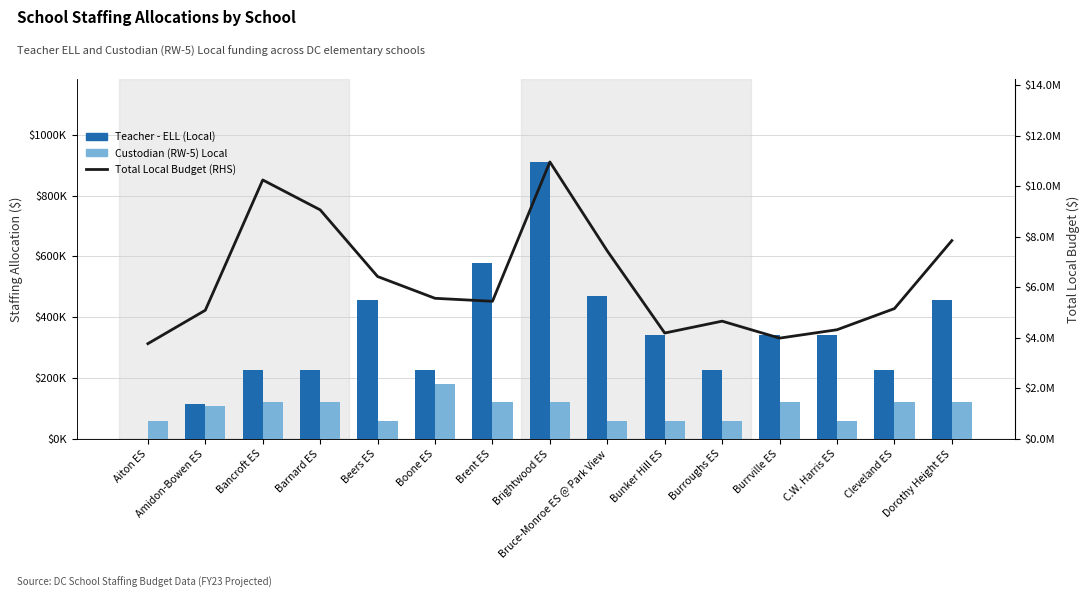

How many Custodian (RW-5) Local values are between 60059 and 120118?

14